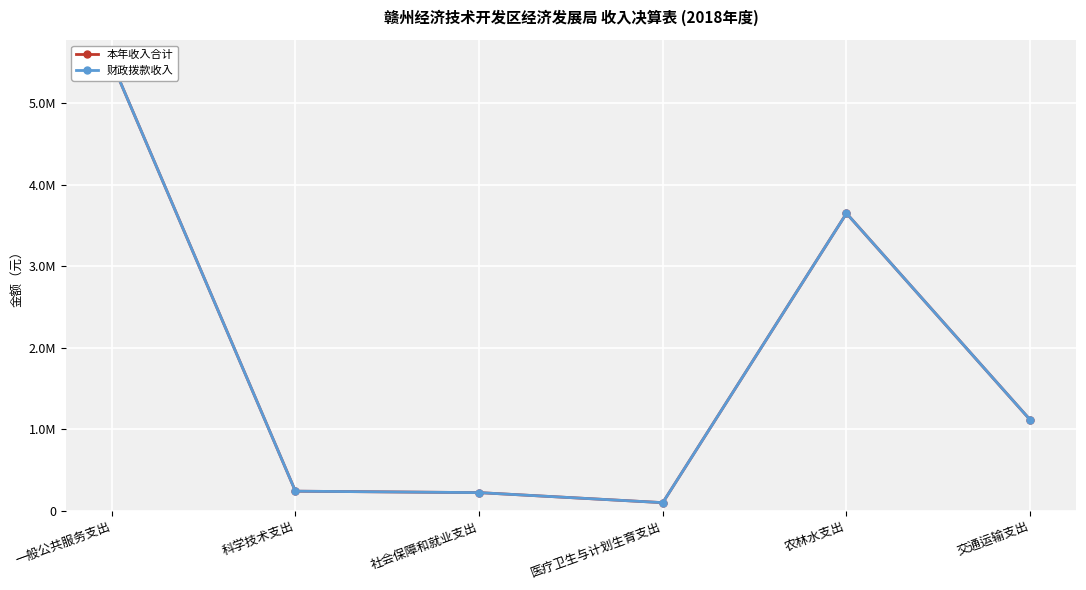

What is the sum of all 本年收入合计 values?

10839438.6